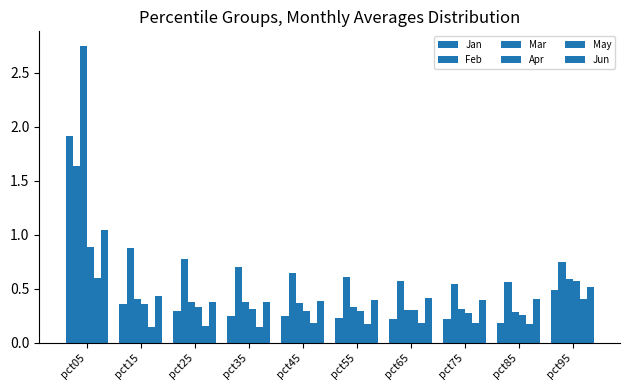

How many groups of bars are there?

10